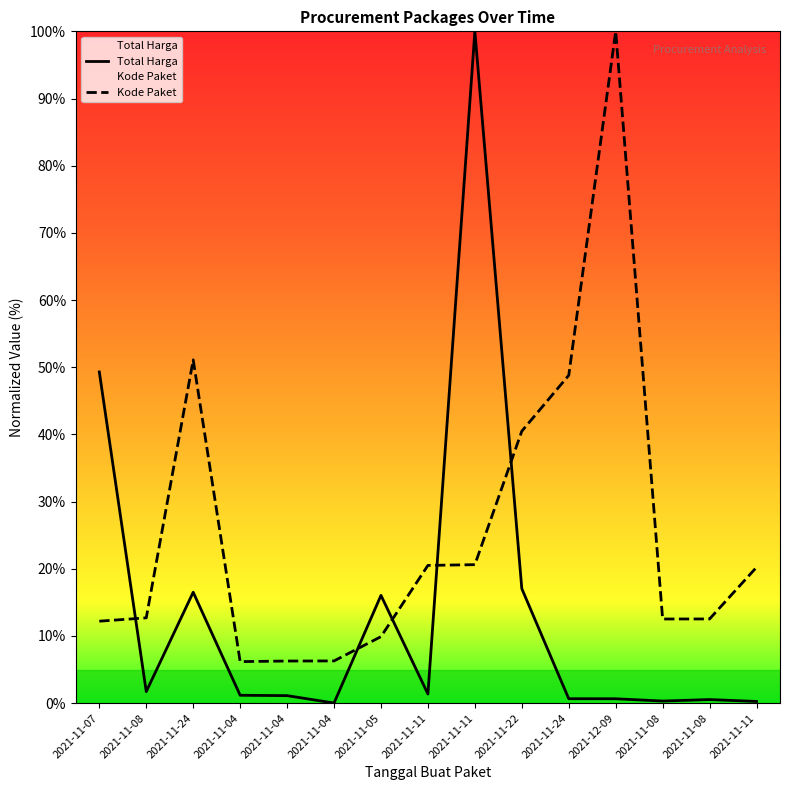

Is it true that Kode Paket equals 20.6 at 2021-11-11?

True